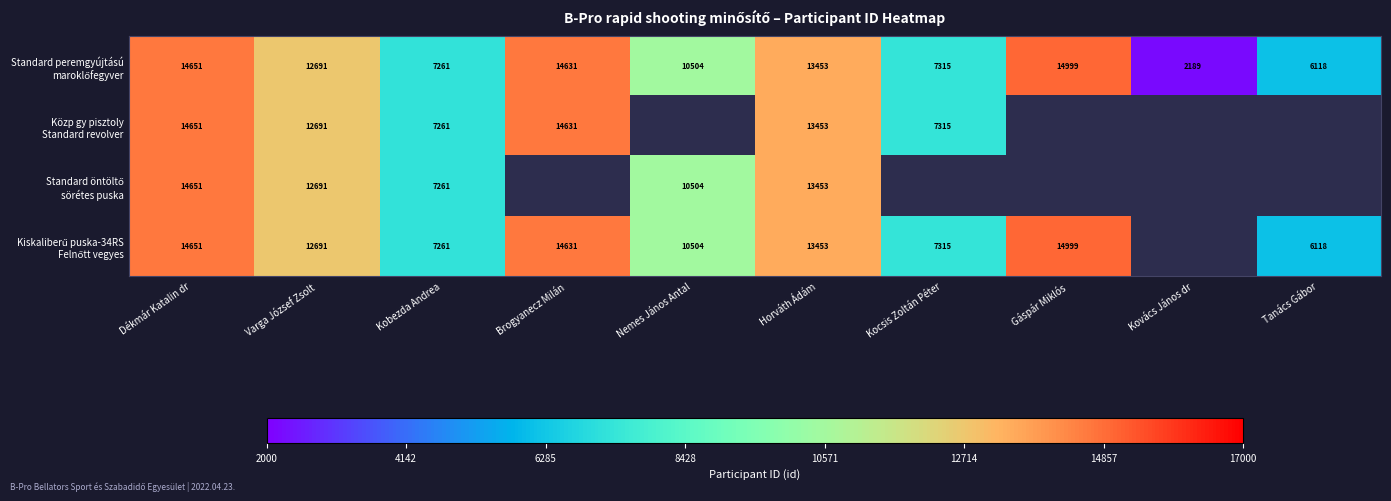

What is the total value across all series at Kobezda Andrea?

29044